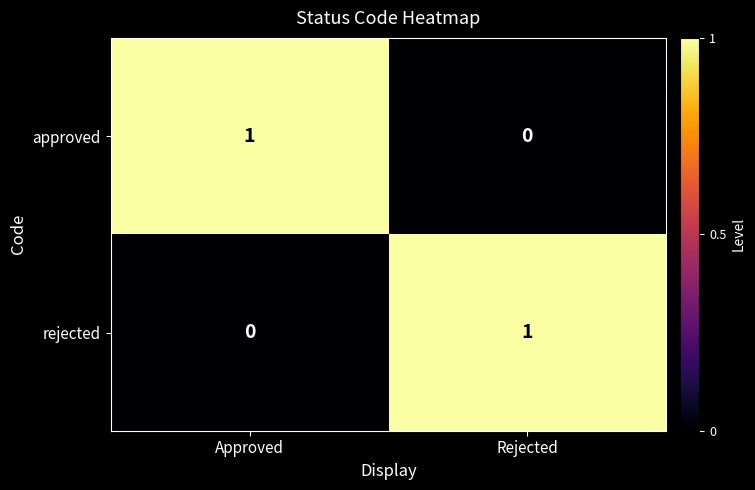

Is it true that rejected equals 0 at Approved?

True